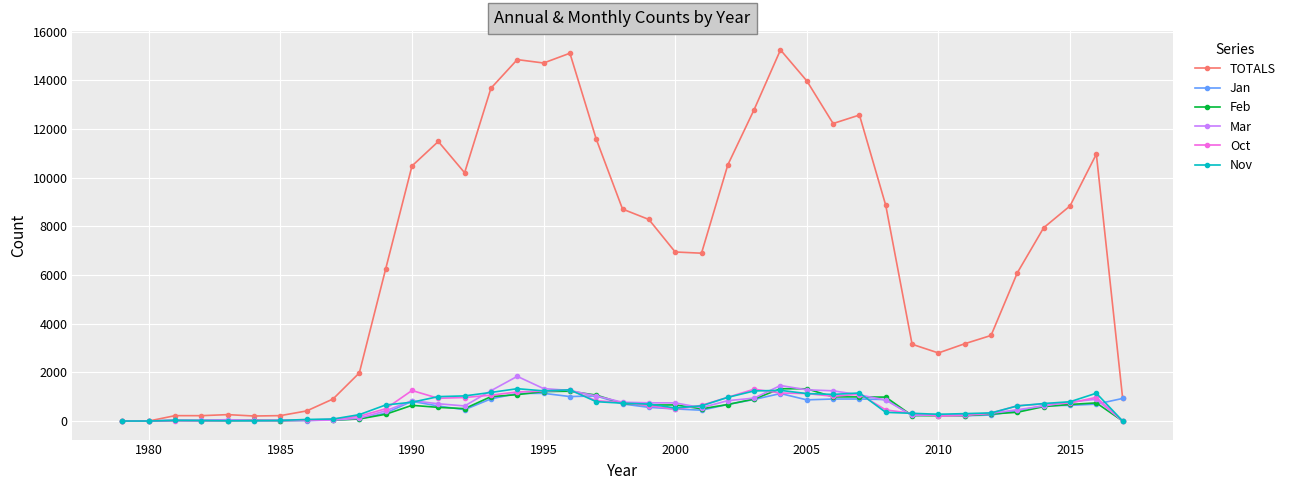

At how many categories does at least one series exceed 9668?

15